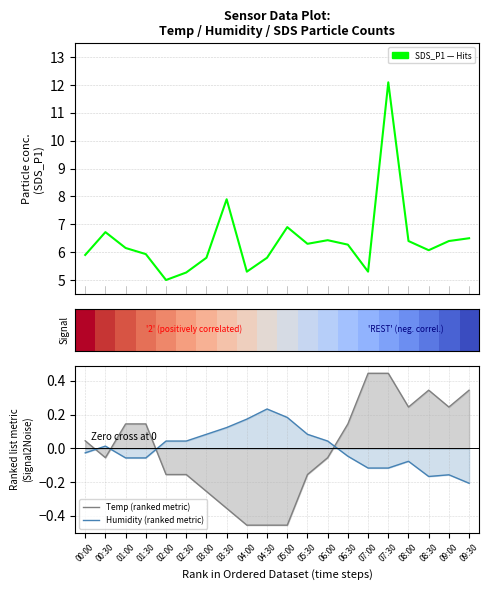

What is the difference between the highest and lowest values at 09:30?

6.7